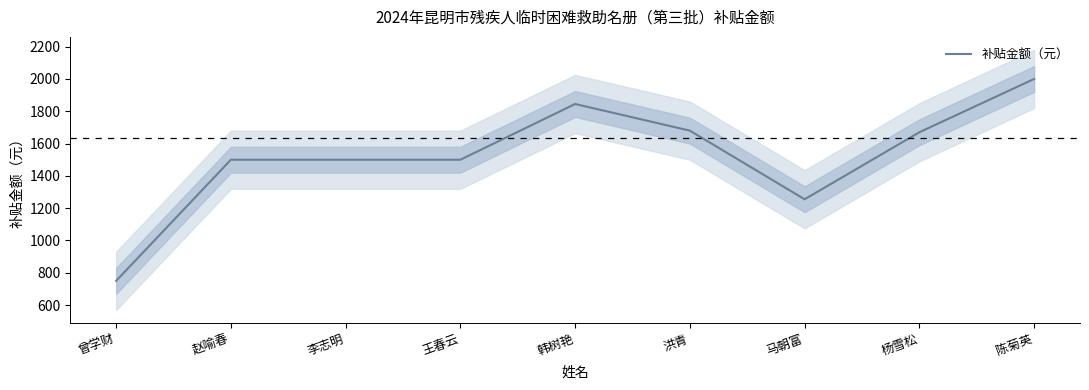

What is the sum of the values at 杨雪松 and 洪青?

3350